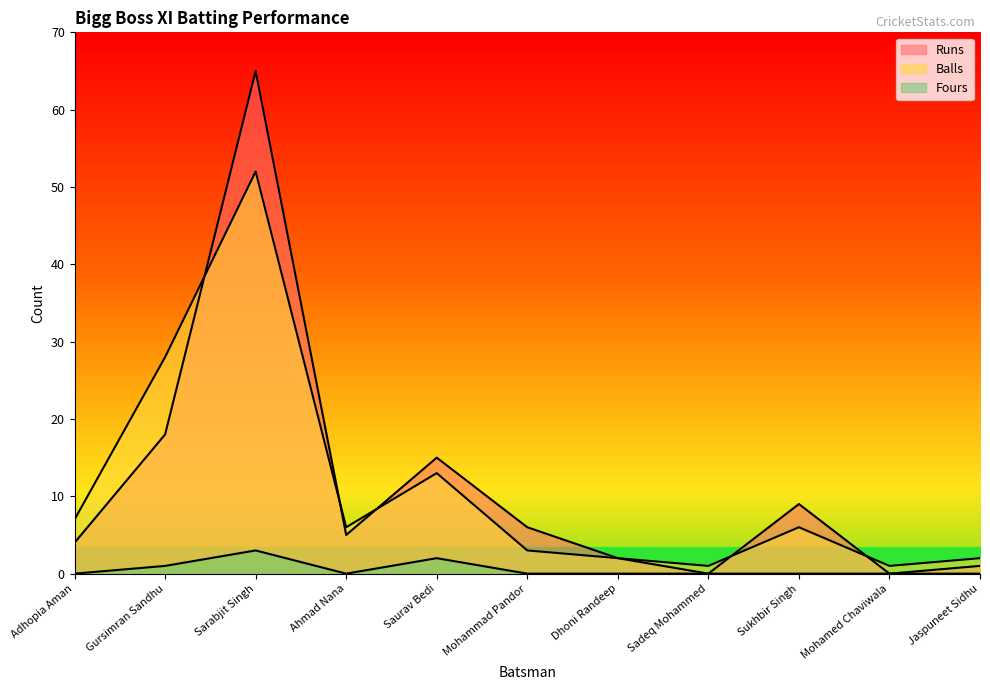

In Runs, how many points are higher than both neighbors (excluding endpoints)?

3